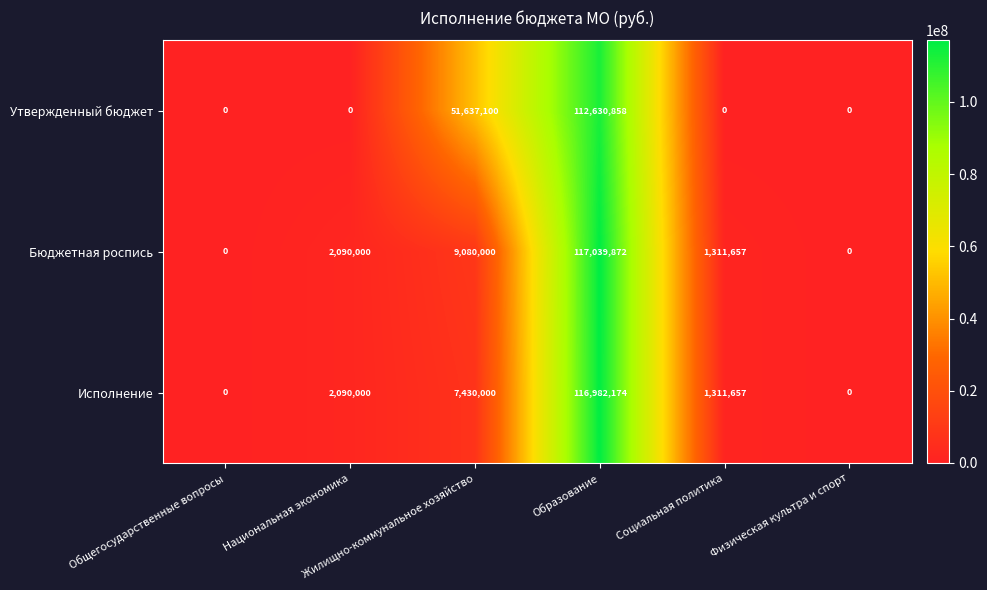

What is the sum of all Исполнение values?

127813831